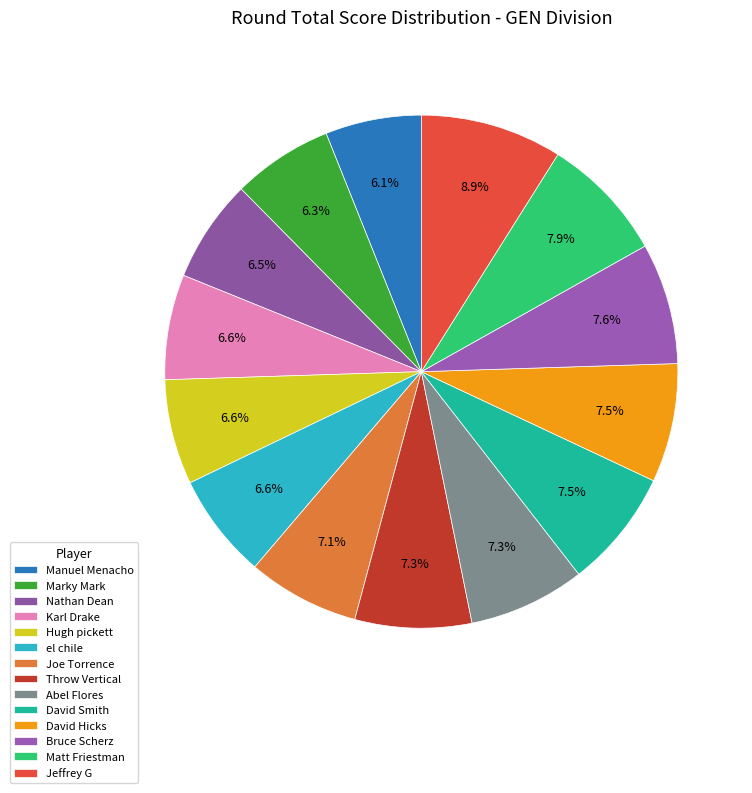

Is there a majority slice in this chart?

No